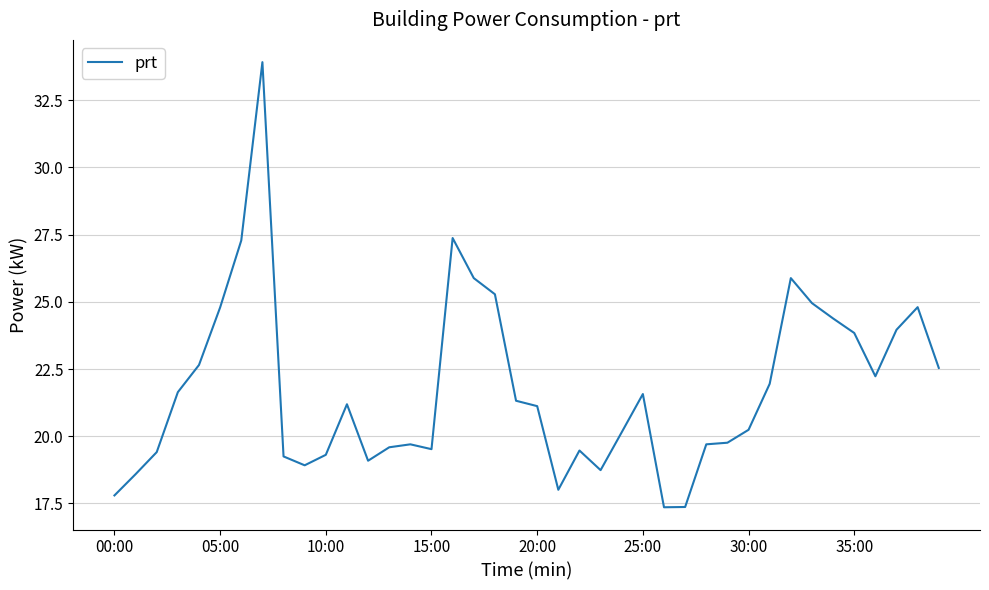

What is the maximum value shown in the chart?

33.9